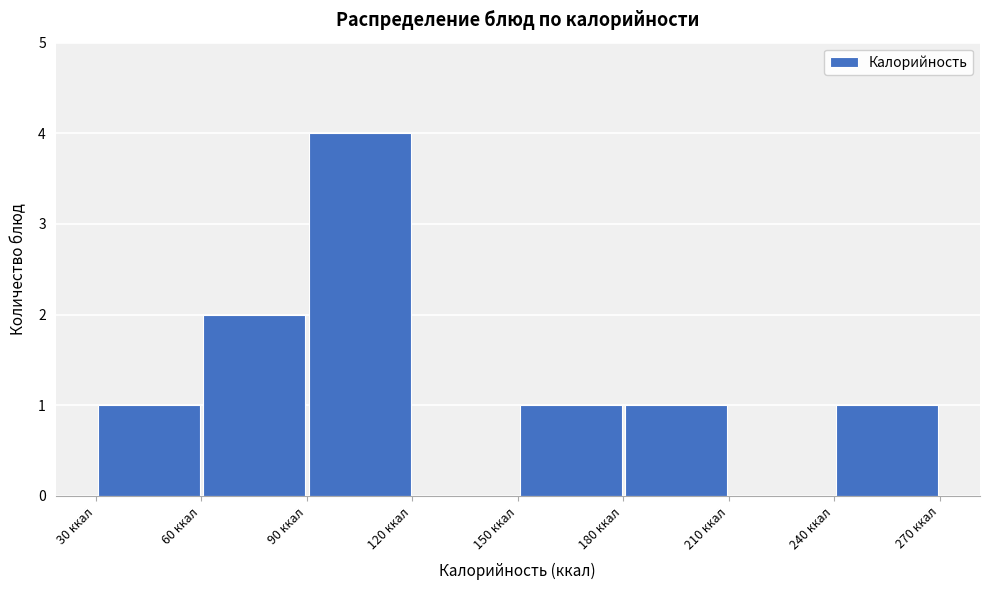

Over which range of the x-axis is the bar tallest?

90 to 120